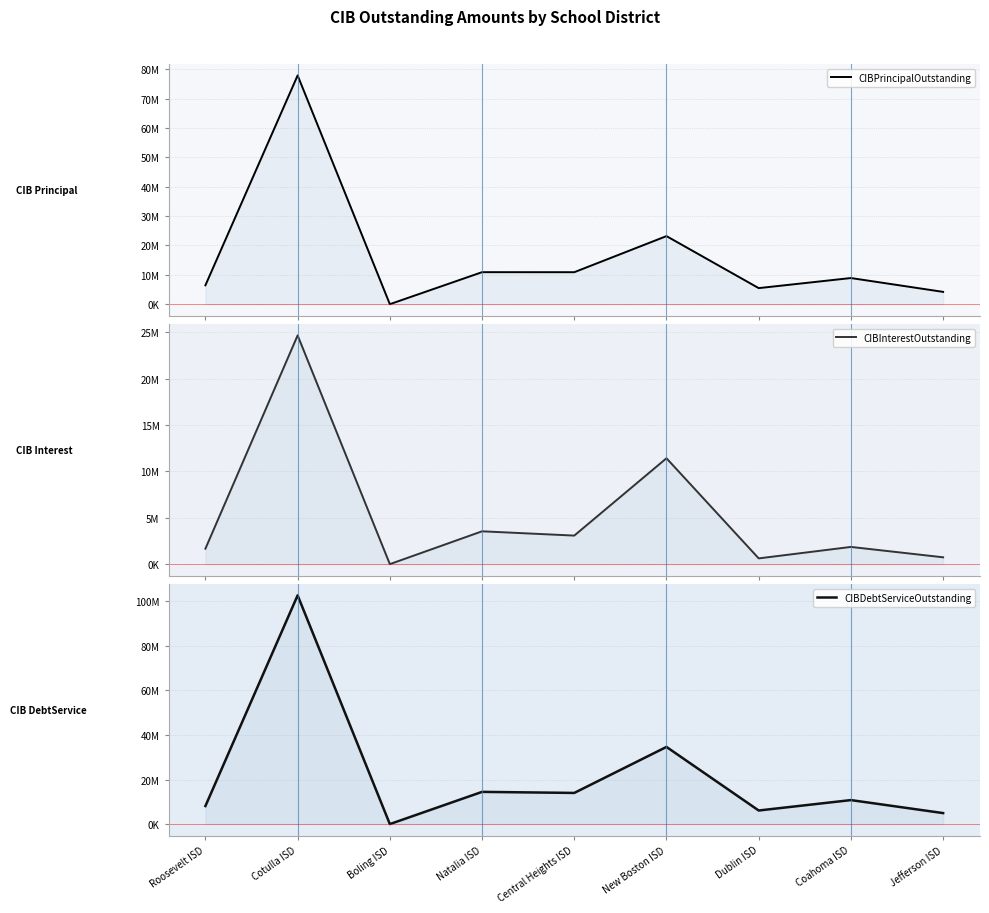

How many lines are shown in the chart?

3